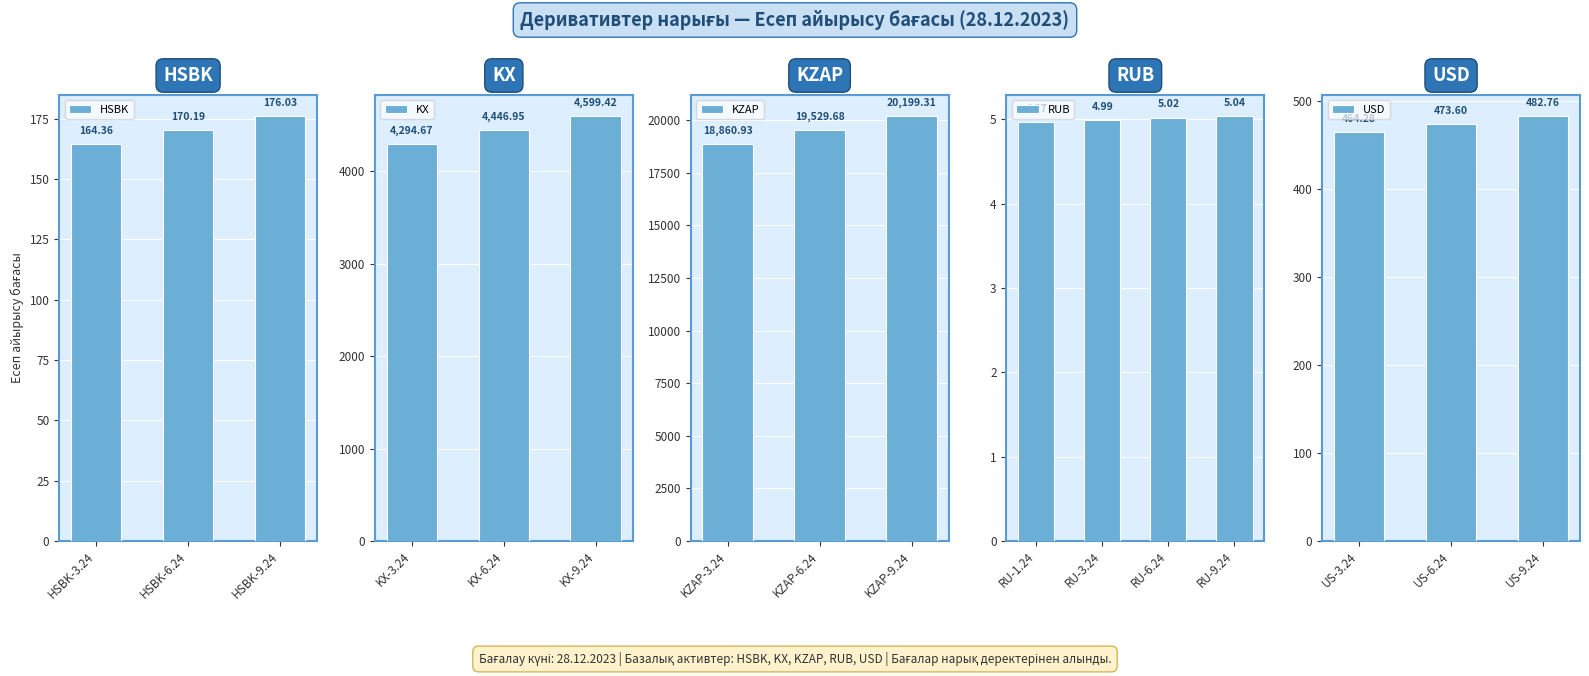

True or false: the data shows 20199.3 at KZAP-9.24.

True